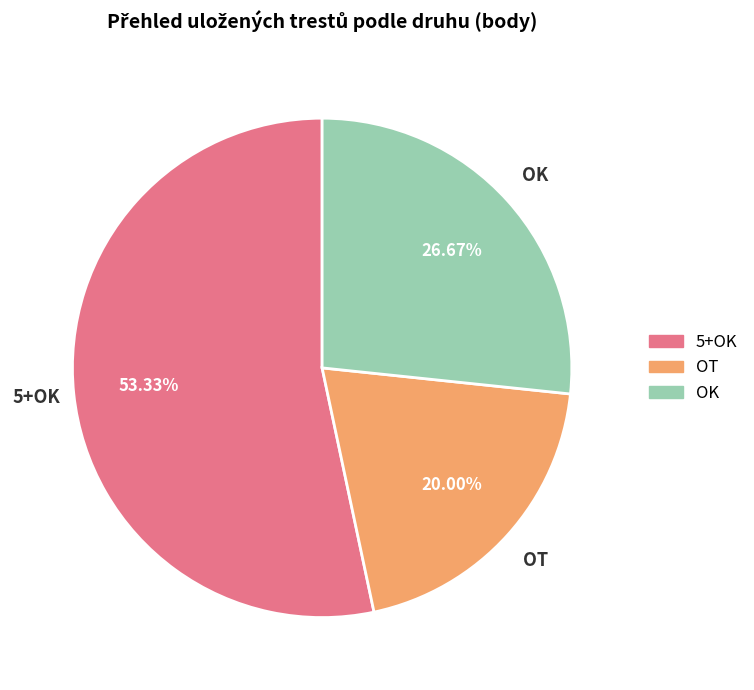

To the nearest percent, what is the average slice percentage?

33%